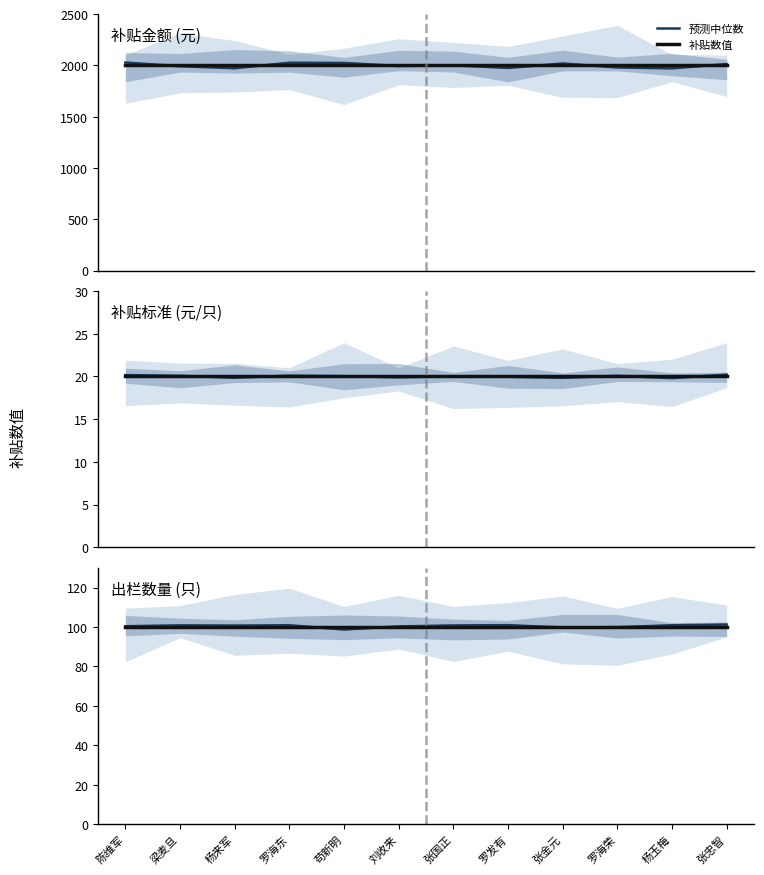

True or false: 预测中位数 has more than 0 interior local peaks.

True